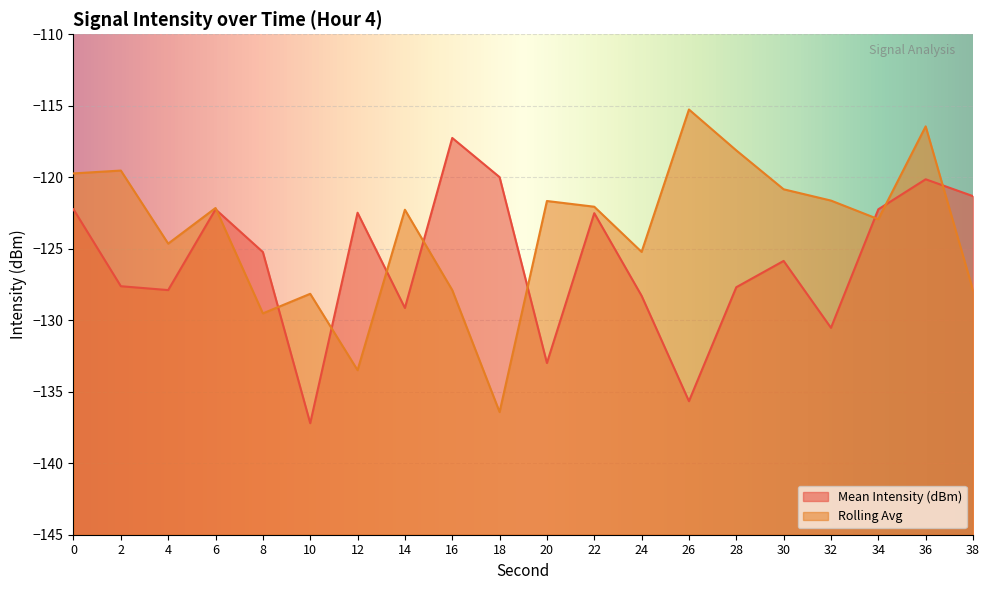

Which series has the largest range (max minus min)?

Rolling Avg